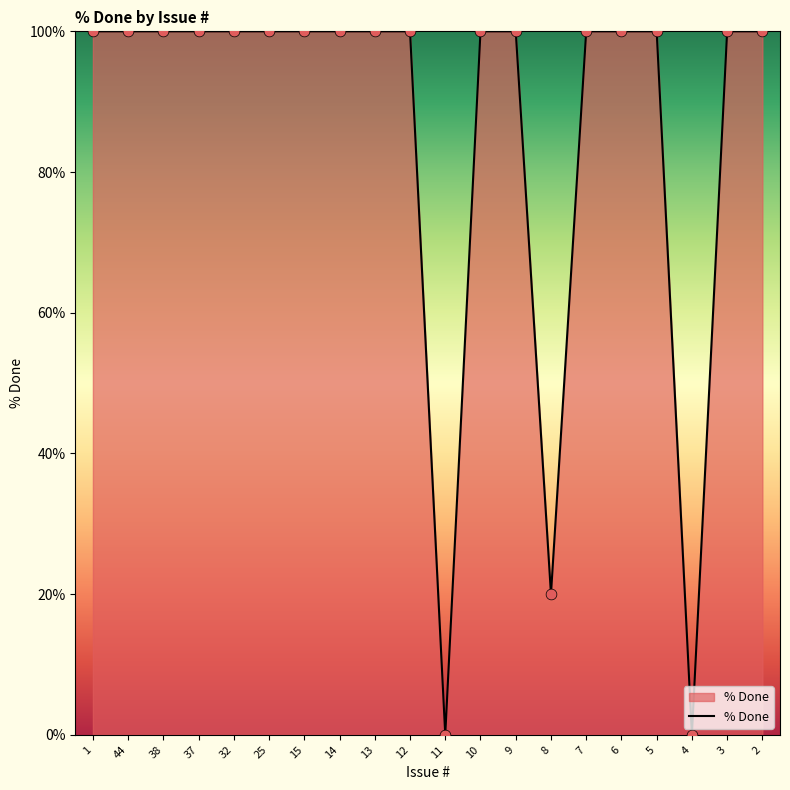

Between 14 and 11, which is larger?

14